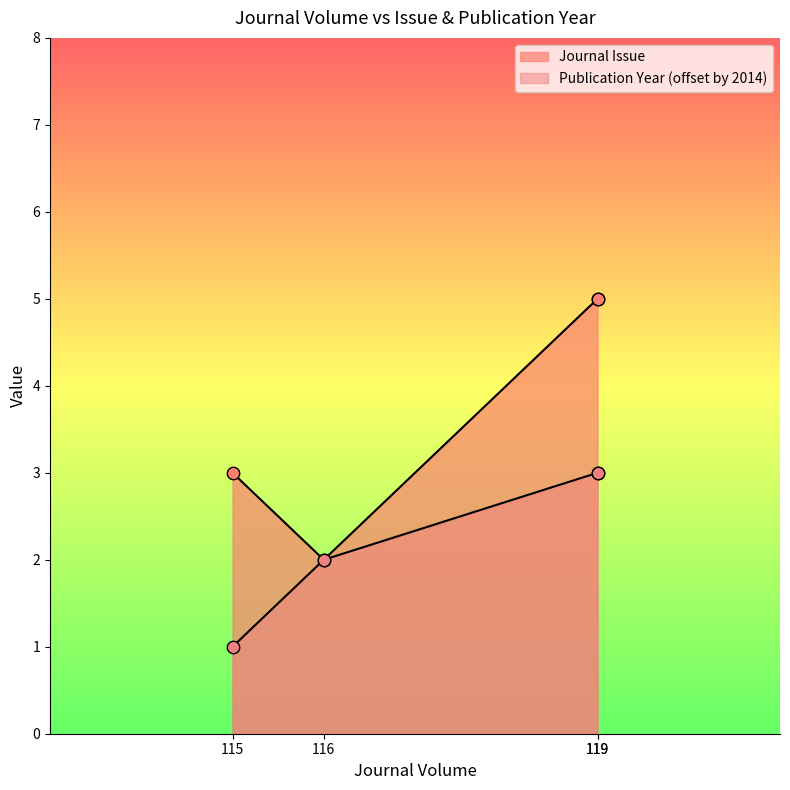

At which category is the sum across all series the highest?

119